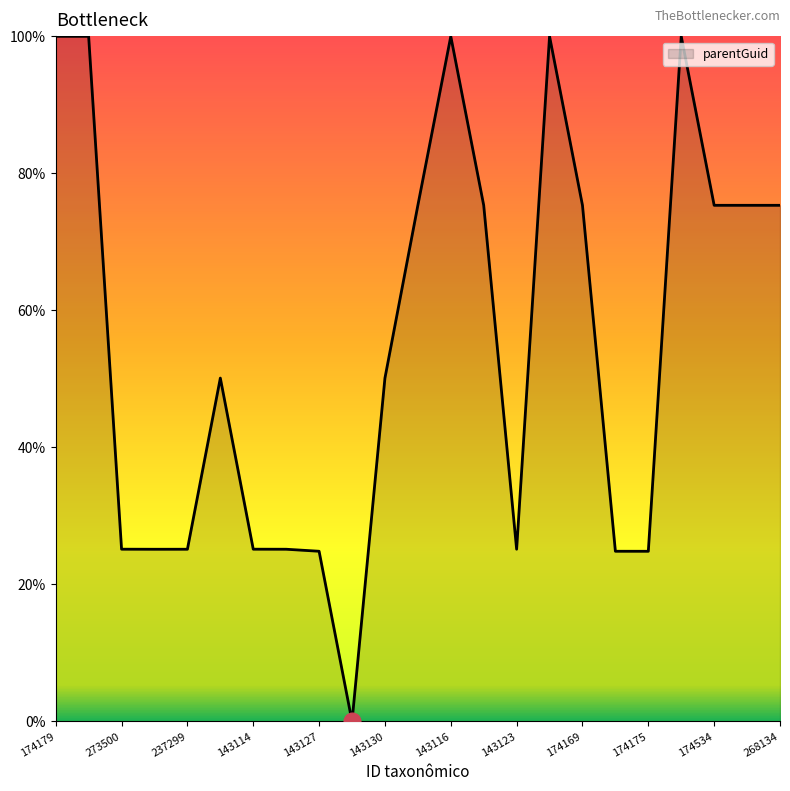

Does the chart display data point markers on the line(s)?

No